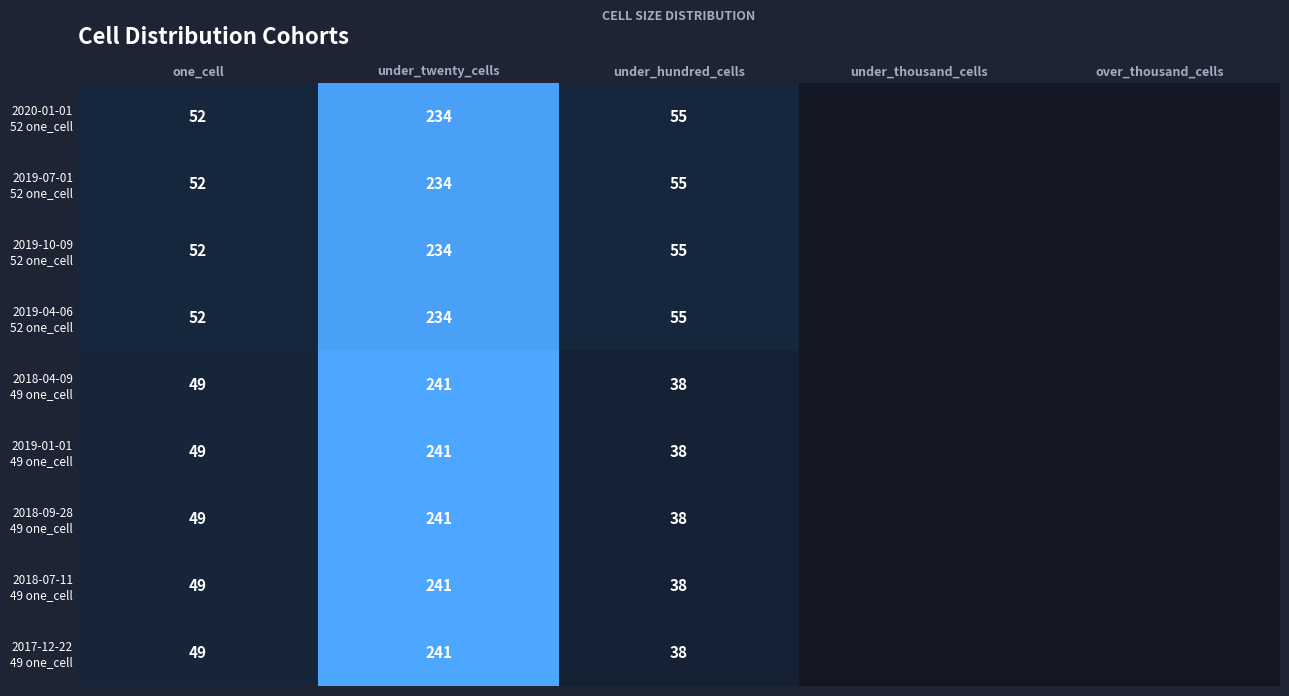

What is the total value across all series at under_twenty_cells?

2141